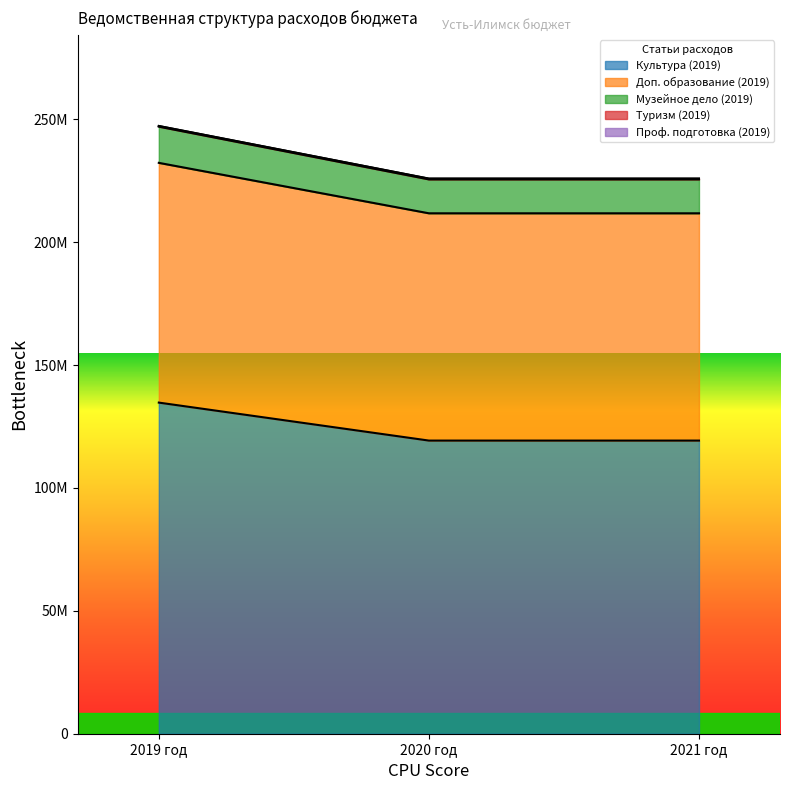

Reading left to right, list all the values displayed in this chart.

Культура (2019): 134708203.1	119257019.0	119256627.7
Доп. образование (2019): 232242442.4	211718703.7	211718312.4
Музейное дело (2019): 247238200.5	225835006.7	225834224.2
Туризм (2019): 246973460.5	225518506.7	225517724.2
Проф. подготовка (2019): 247222700.5	225814006.7	225813224.2